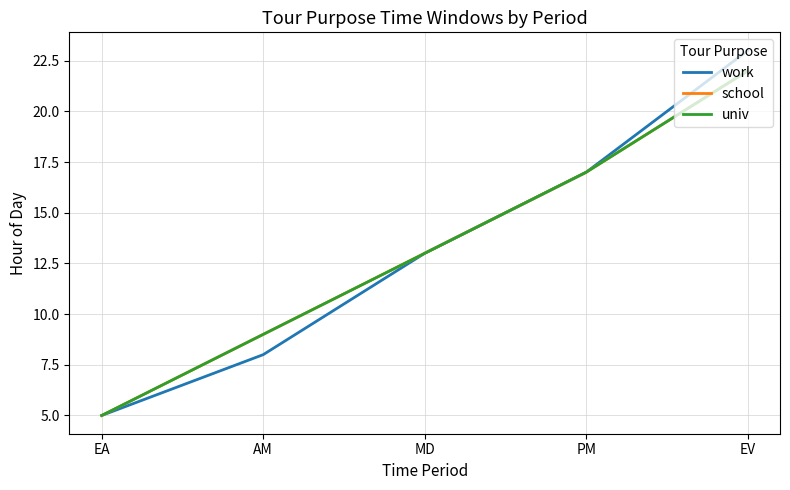

Where does the work series first go above 13?

PM